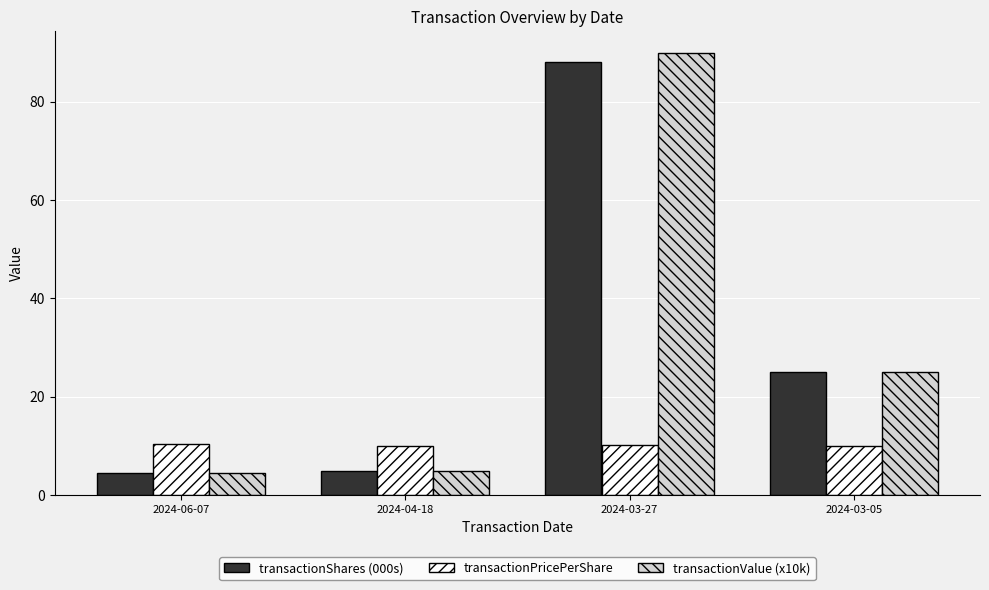

What is the difference between the maximum and second lowest values in the transactionPricePerShare series?

0.3